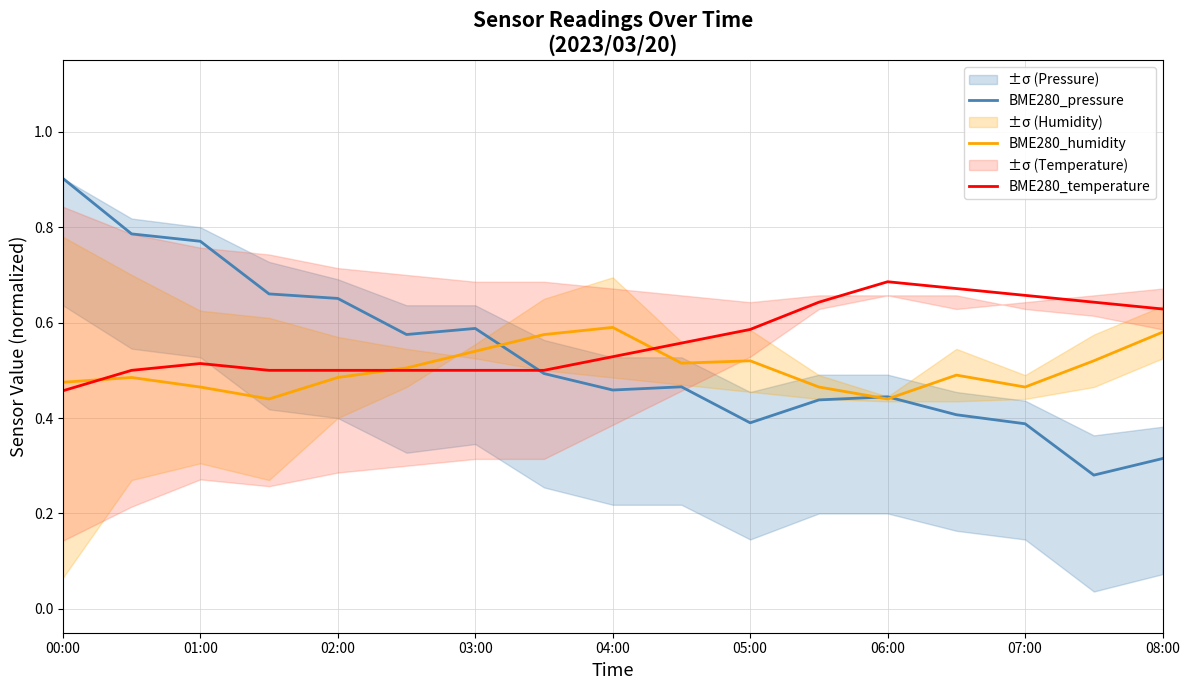

List the series in order of their overall mean, highest first.

BME280_temperature, BME280_pressure, BME280_humidity